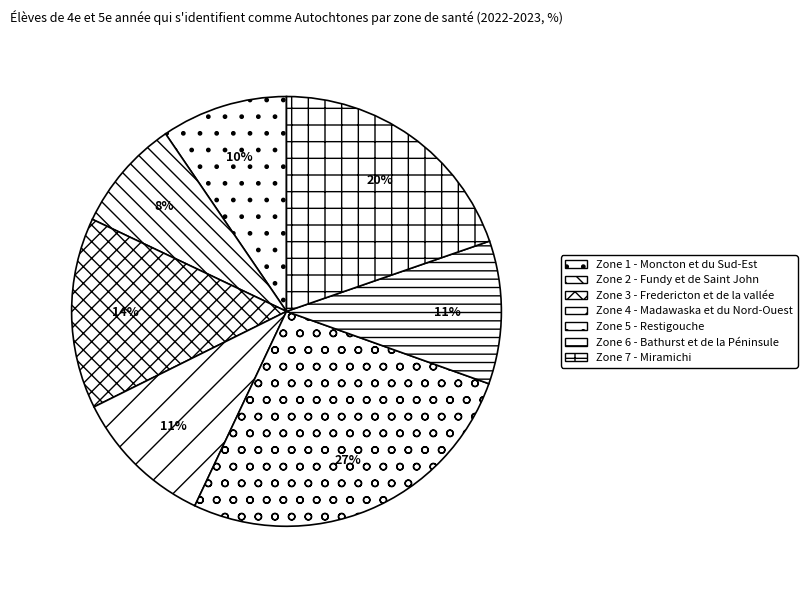

How many segments does this pie chart have?

7